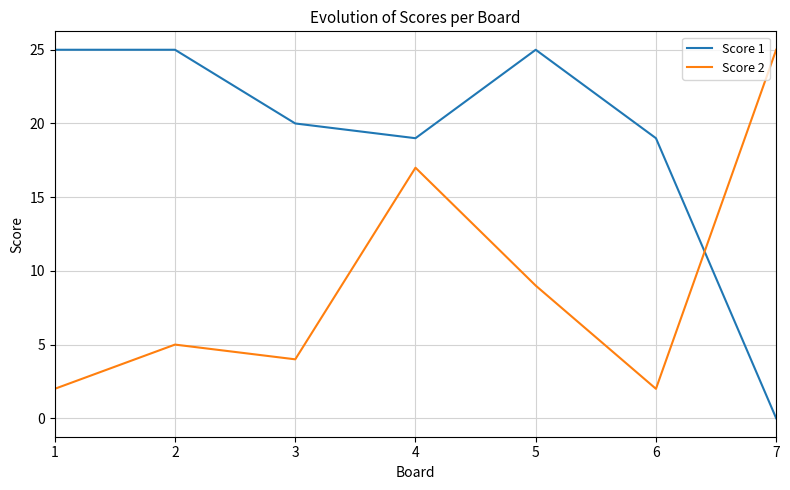

Does the chart have visible grid lines?

Yes